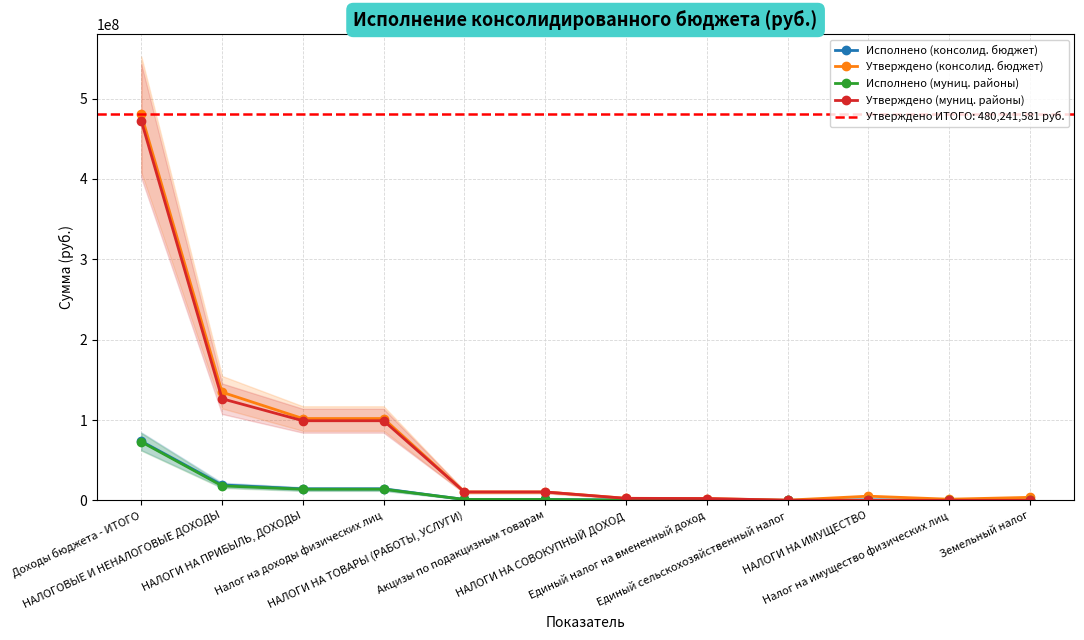

True or false: Исполнено (консолид. бюджет) and Утверждено (консолид. бюджет) cross at least once.

False